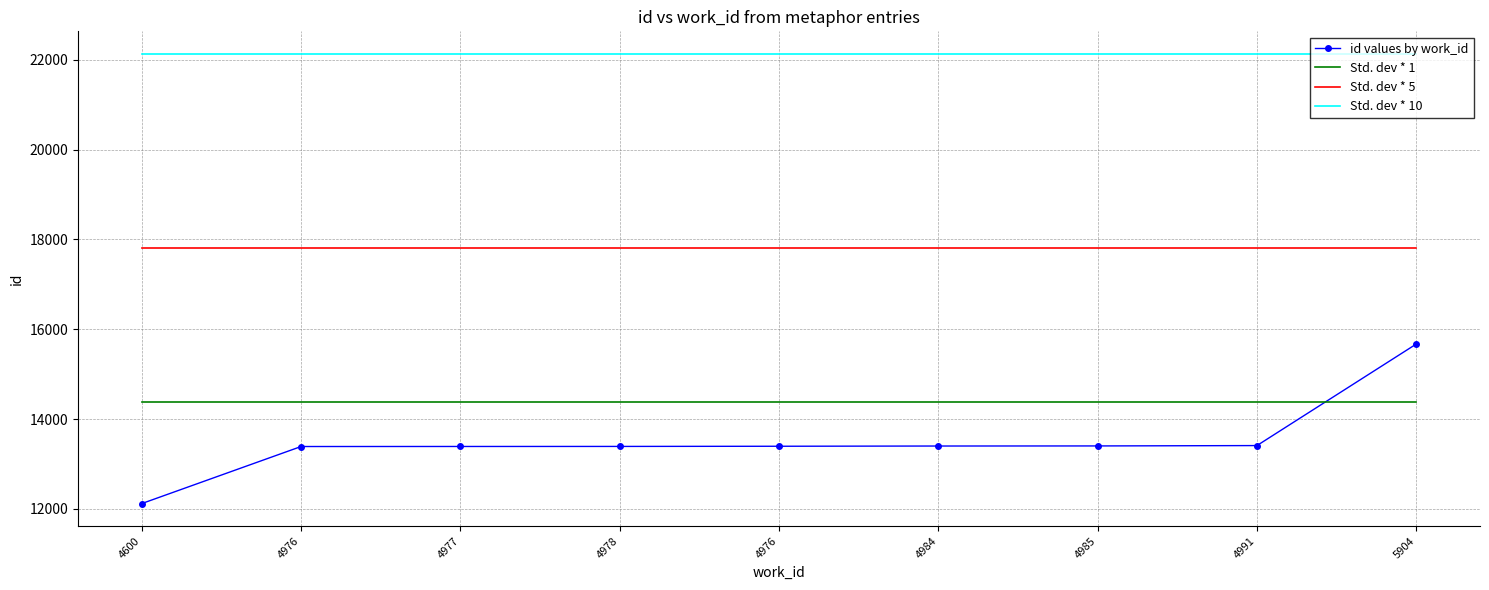

Between 4976 and 4977, which is larger?

4976